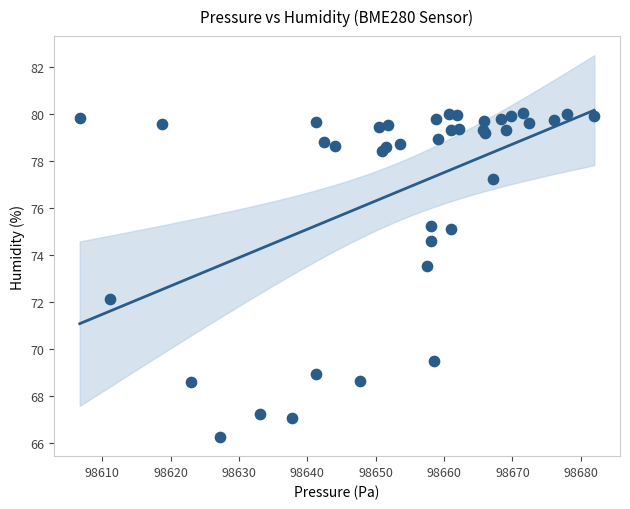

What Y value in the scatter plot is closest to 73?

73.5